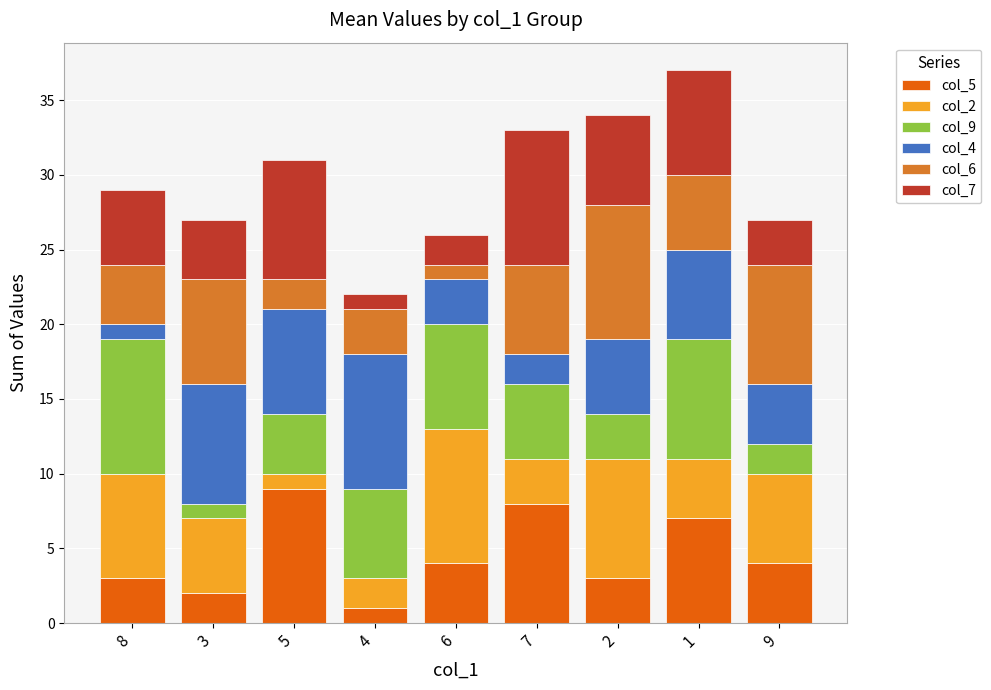

Count the number of categories in the chart.

9